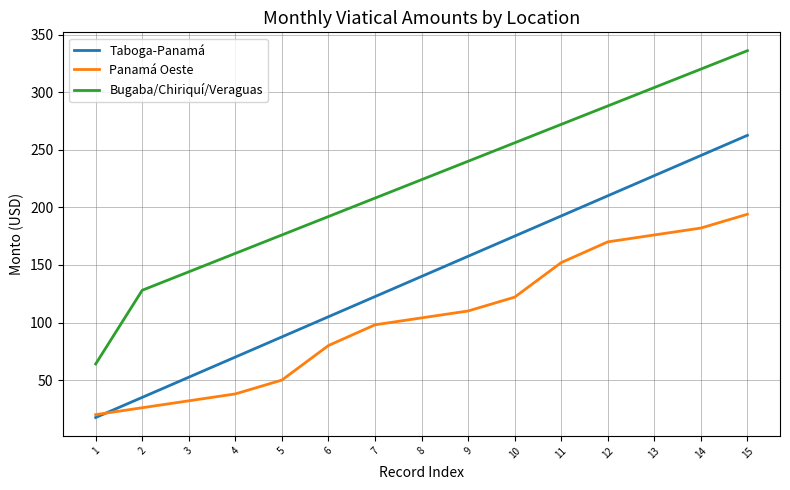

Reading left to right, transcribe all the data shown in this chart.

Taboga-Panamá: 17.5	35.0	52.5	70.0	87.5	105.0	122.5	140.0	157.5	175.0	192.5	210.0	227.5	245.0	262.5
Panamá Oeste: 20.0	26.0	32.0	38.0	50.0	80.0	98.0	104.0	110.0	122.0	152.0	170.0	176.0	182.0	194.0
Bugaba/Chiriquí/Veraguas: 64.0	128.0	144.0	160.0	176.0	192.0	208.0	224.0	240.0	256.0	272.0	288.0	304.0	320.0	336.0